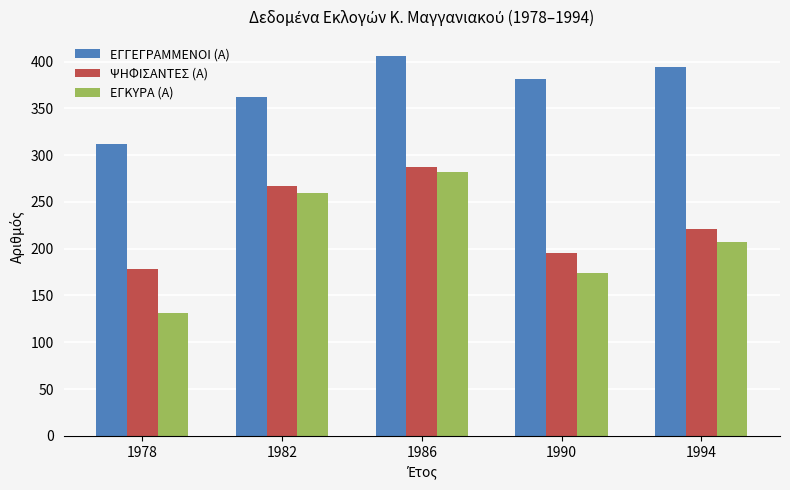

Which series has the widest spread of values?

ΕΓΚΥΡΑ (Α)